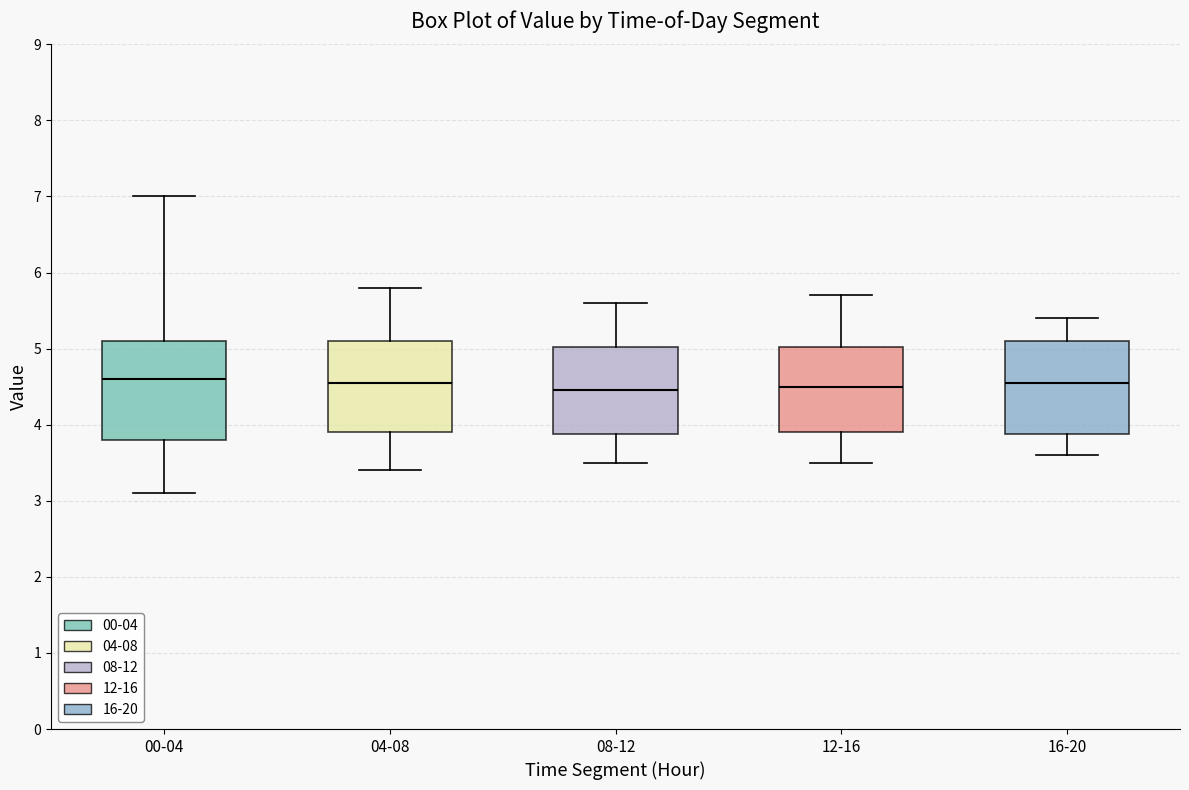

Reading left to right, transcribe this box plot: for each box, give where its median line is, the range the box spans, and where its two whiskers end, as read against the y-axis. The values are not printed on the chart, so give them approximately, as read against the axis.

00-04: median 4.6, box 3.8 to 5.1, whiskers 3.1 to 7.0
04-08: median 4.6, box 3.9 to 5.1, whiskers 3.4 to 5.8
08-12: median 4.5, box 3.9 to 5.0, whiskers 3.5 to 5.6
12-16: median 4.5, box 3.9 to 5.0, whiskers 3.5 to 5.7
16-20: median 4.6, box 3.9 to 5.1, whiskers 3.6 to 5.4